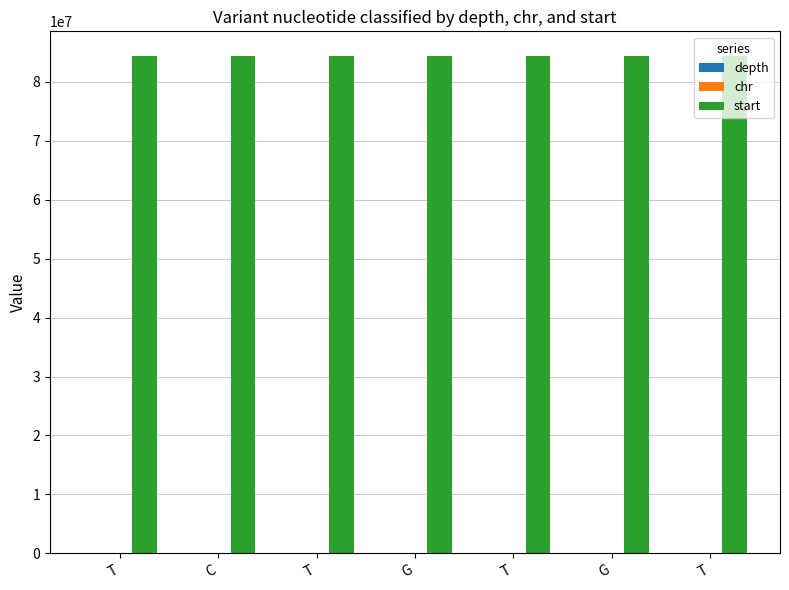

What is the total value across all series at T?

84323080